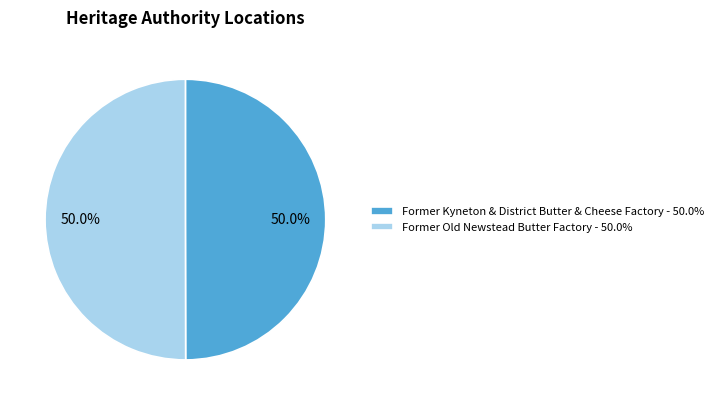

Combined, do Former Old Newstead Butter Factory and Former Kyneton & District Butter & Cheese Factory account for over 50%?

Yes